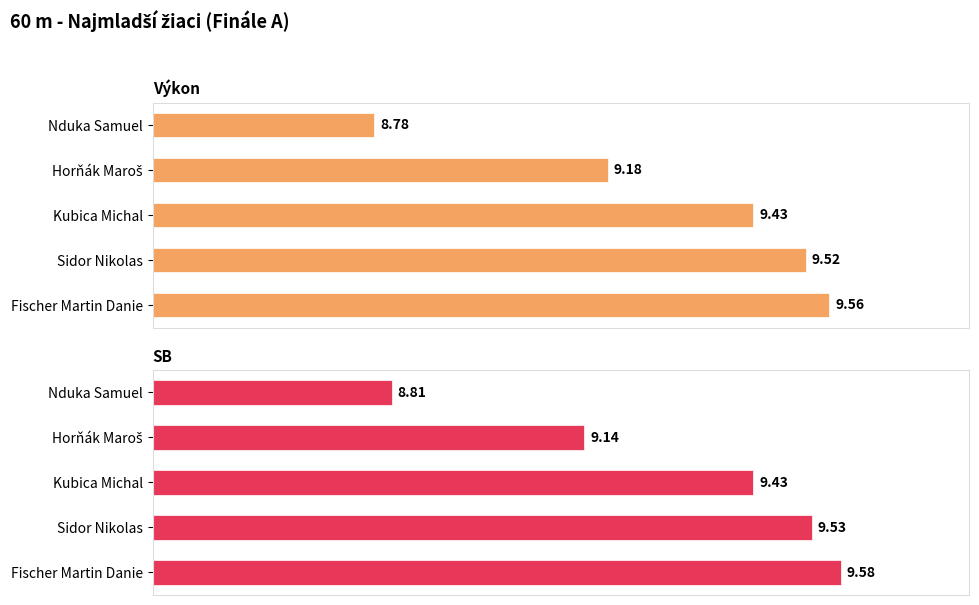

What is the difference between the second highest and second lowest values in the Výkon series?

0.3